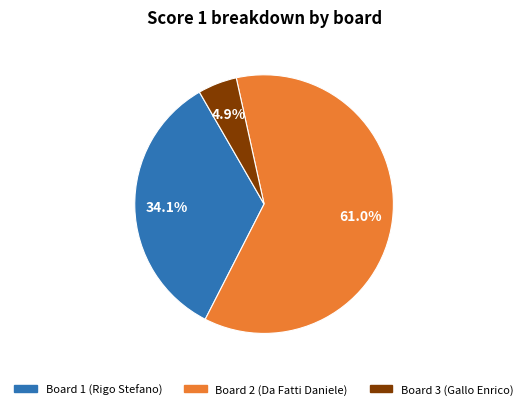

To the nearest percent, what is the difference between the largest and smallest slice percentages?

56%